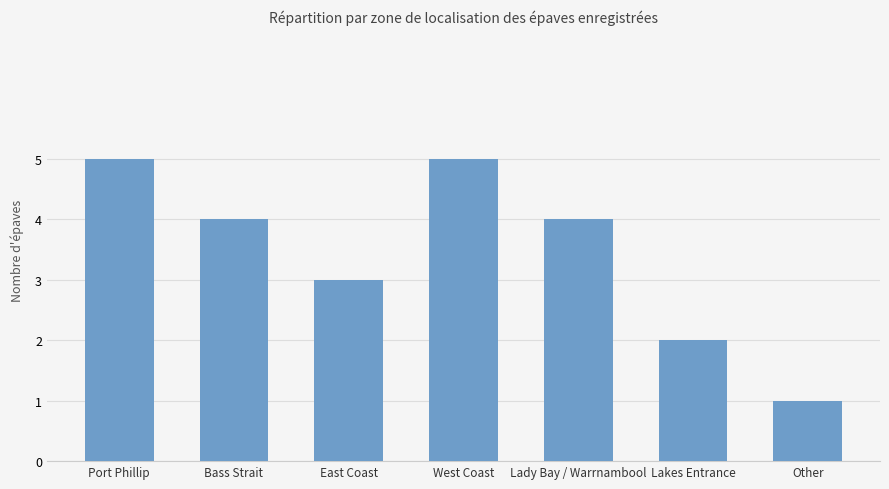

What is the sum of the values at Other and West Coast?

6